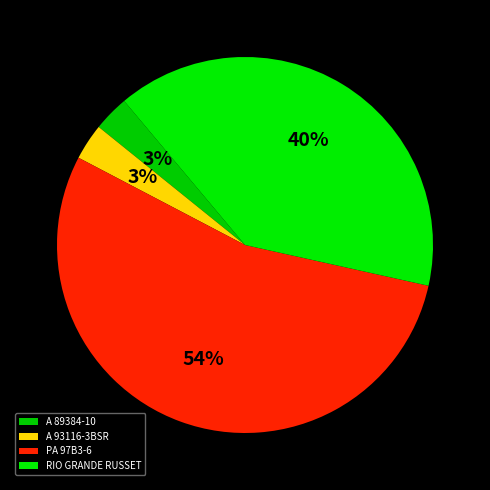

True or false: RIO GRANDE RUSSET accounts for 26% of the total.

False